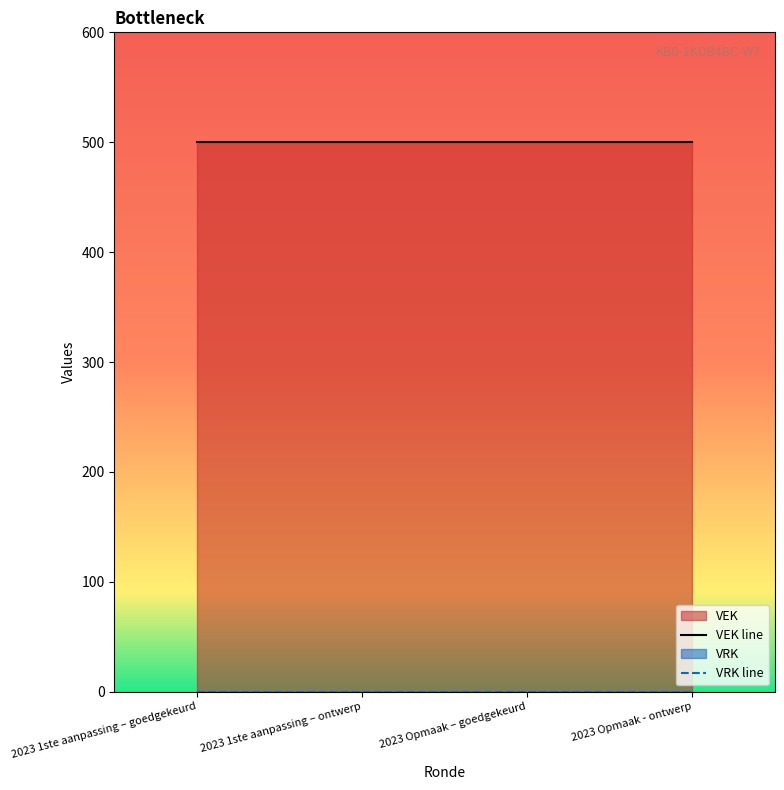

At how many categories does at least one series exceed 317?

4